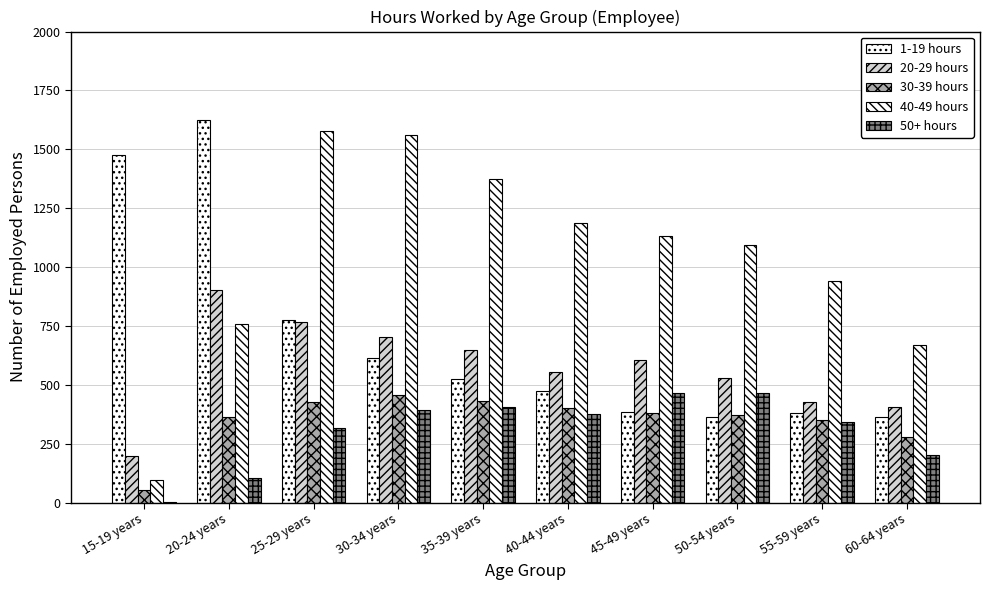

What is the value of the 50+ hours bar at the 7th from the left?

465